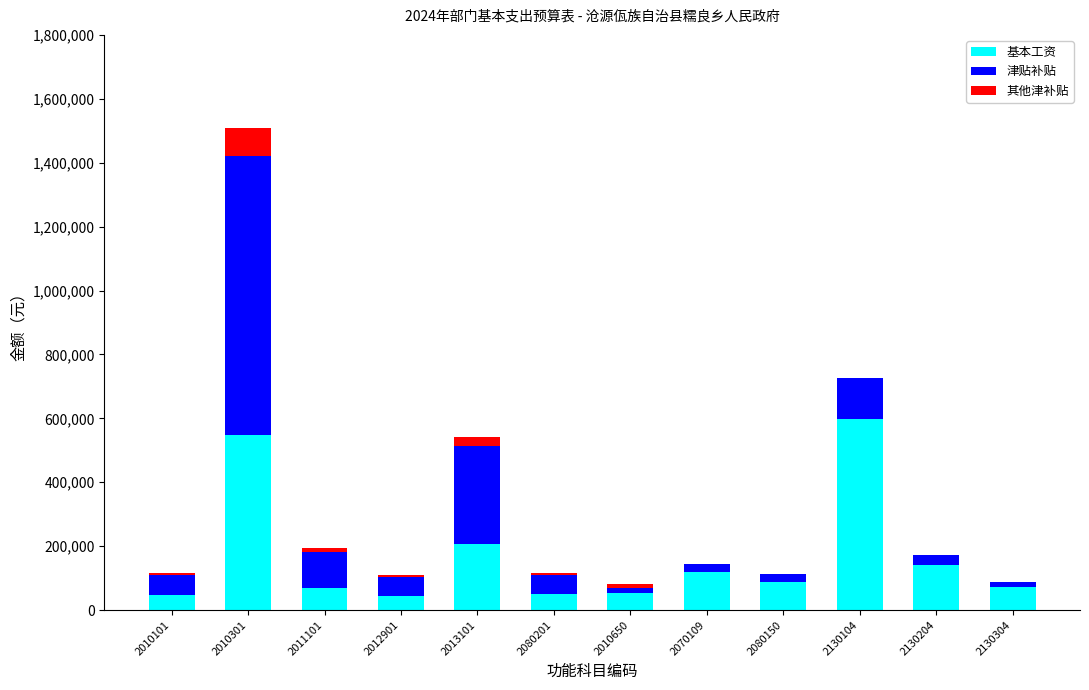

What is the sum of all 基本工资 values?

2032944